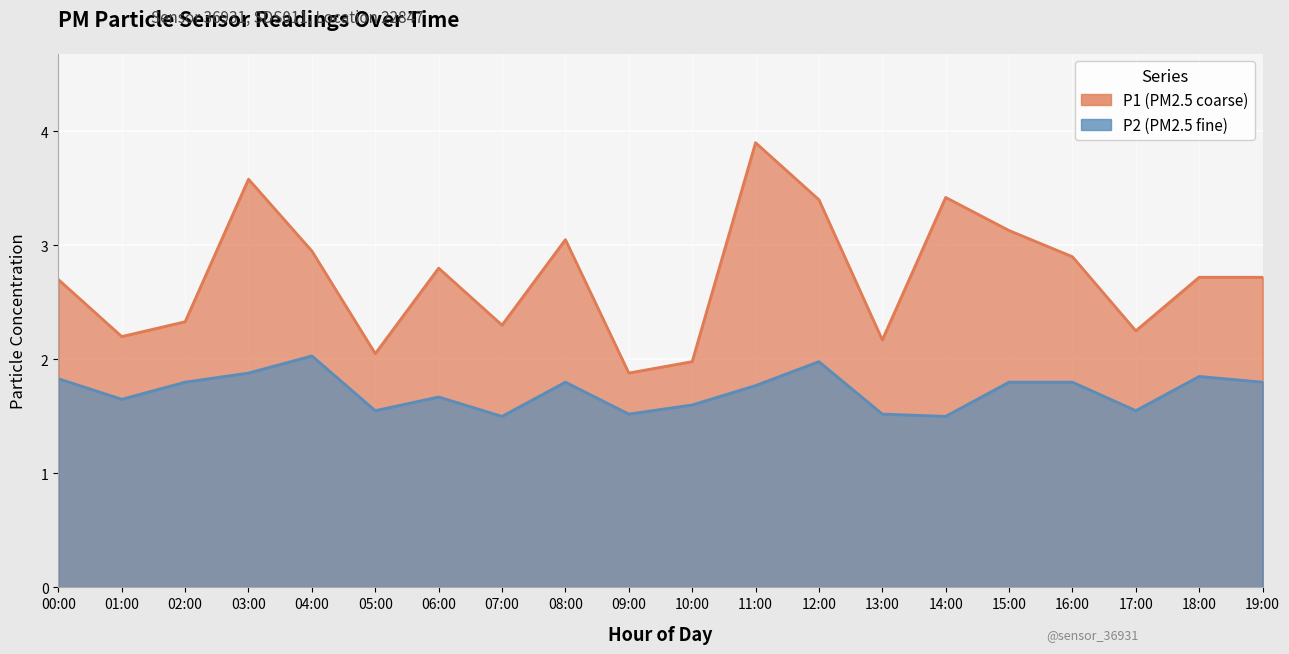

True or false: P1 and P2 cross at least once.

False